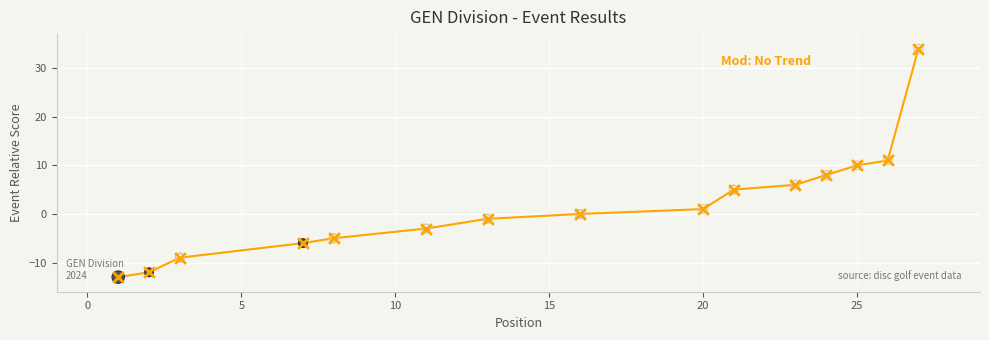

What is the minimum value shown in the chart?

-13